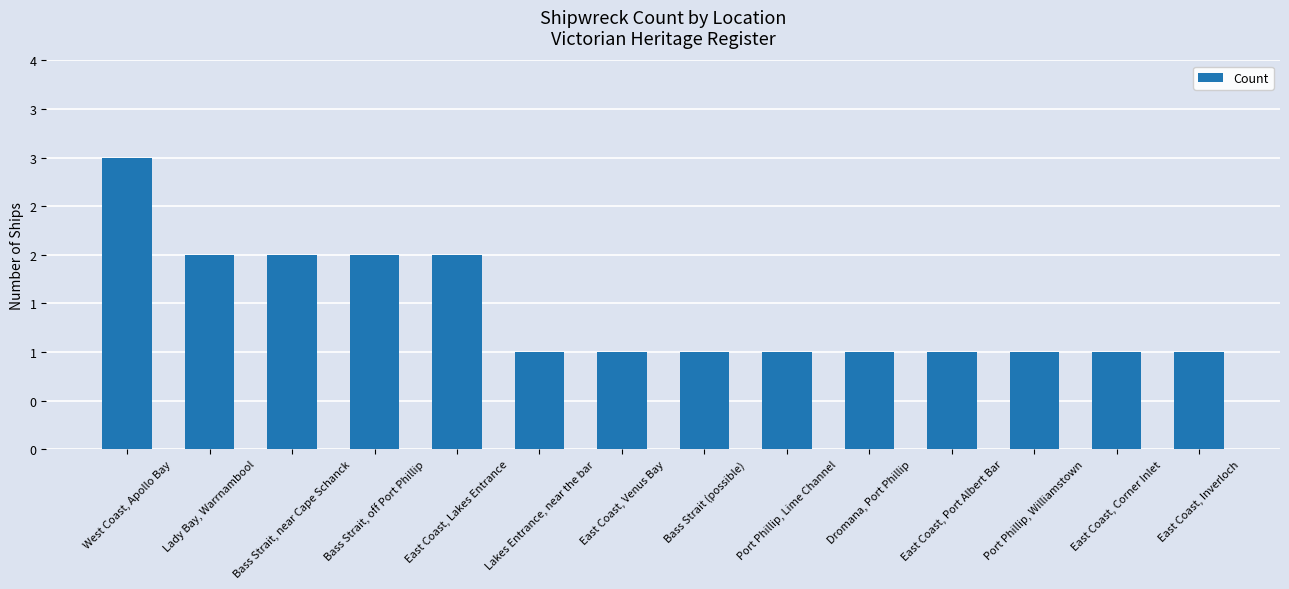

Are the bars horizontal?

No